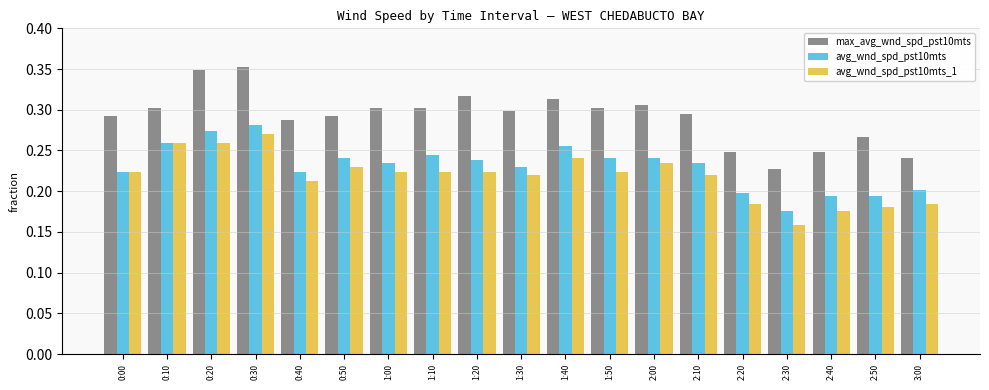

Which category has the lowest value across all series?

2:30